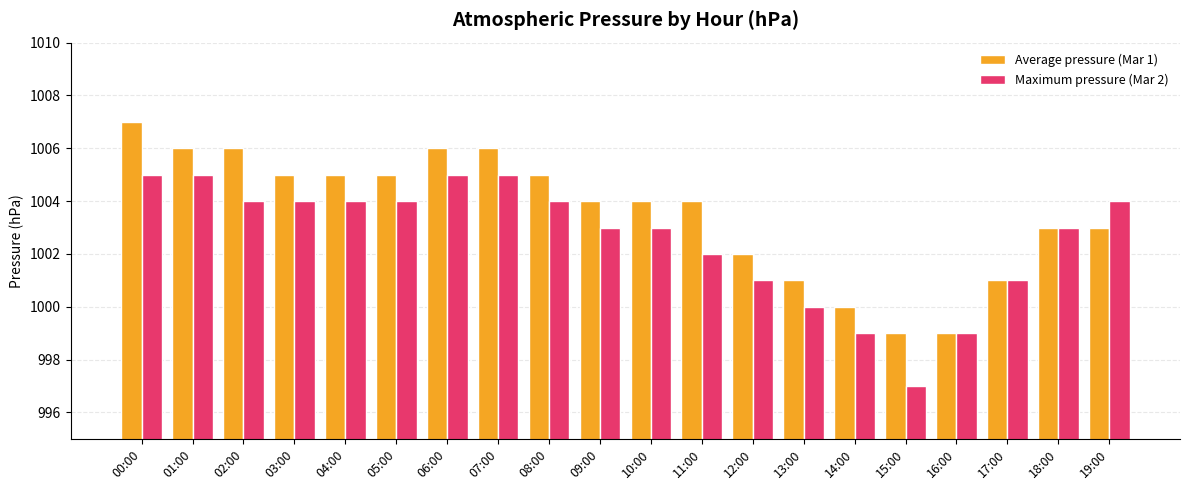

Reading left to right, list all the values displayed in this chart.

Average pressure (Mar 1): 1007	1006	1006	1005	1005	1005	1006	1006	1005	1004	1004	1004	1002	1001	1000	999	999	1001	1003	1003
Maximum pressure (Mar 2): 1005	1005	1004	1004	1004	1004	1005	1005	1004	1003	1003	1002	1001	1000	999	997	999	1001	1003	1004